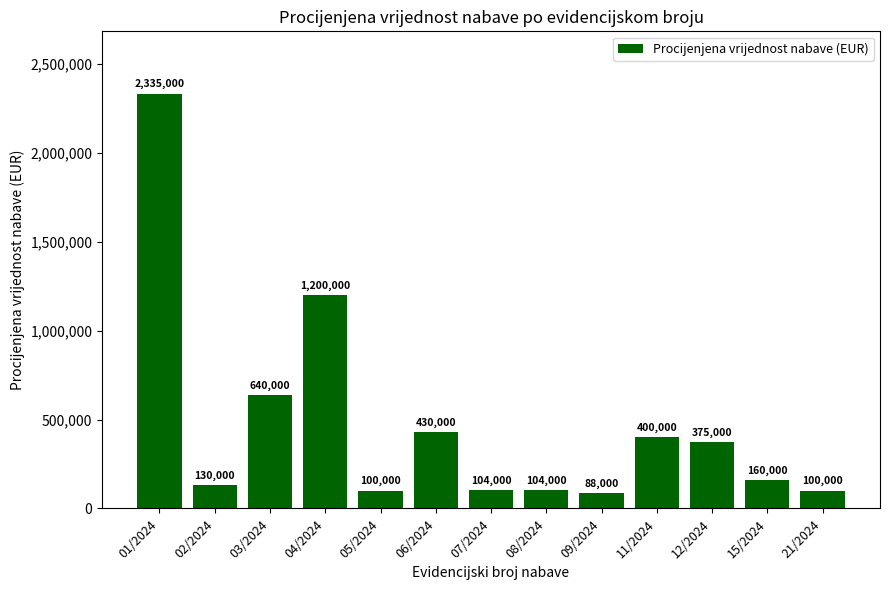

What position from the left is 21/2024?

13